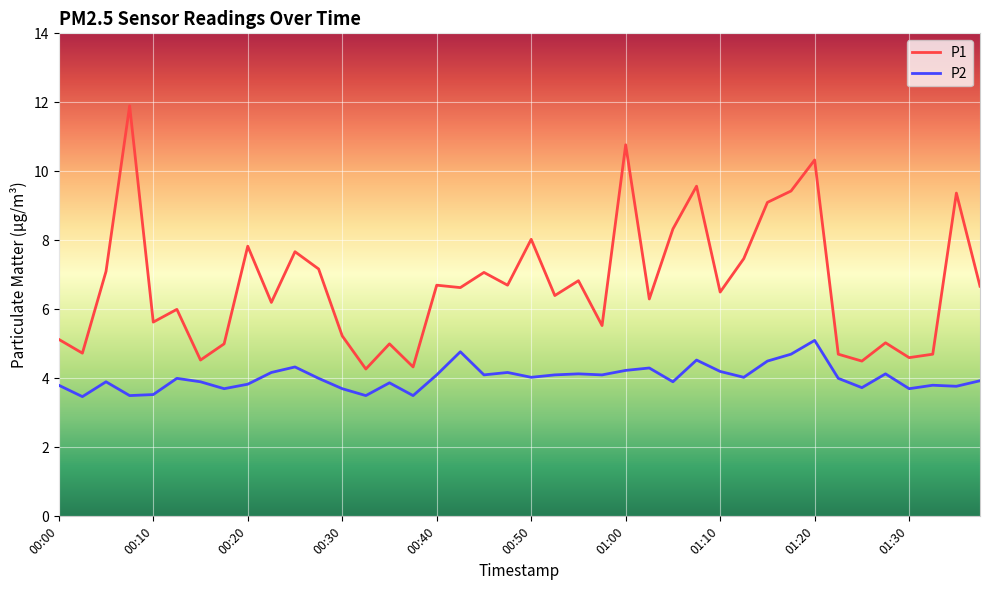

What is the highest value of the P2 series?

5.1